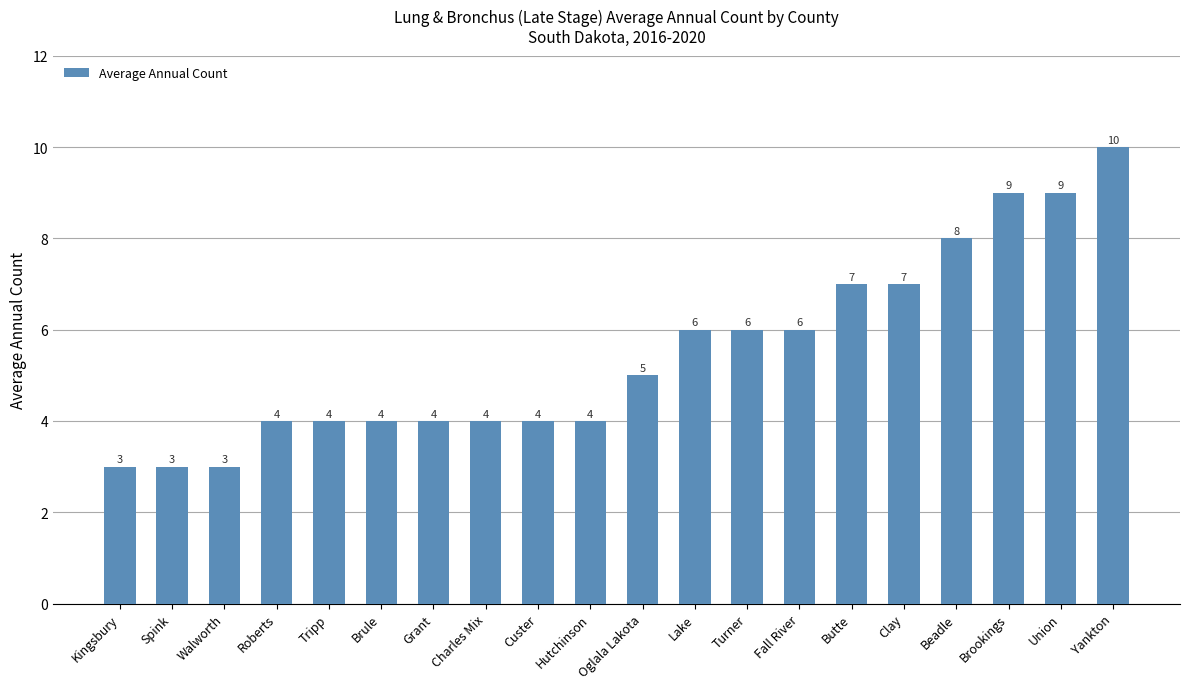

At which category does the chart reach its peak across all series?

Yankton